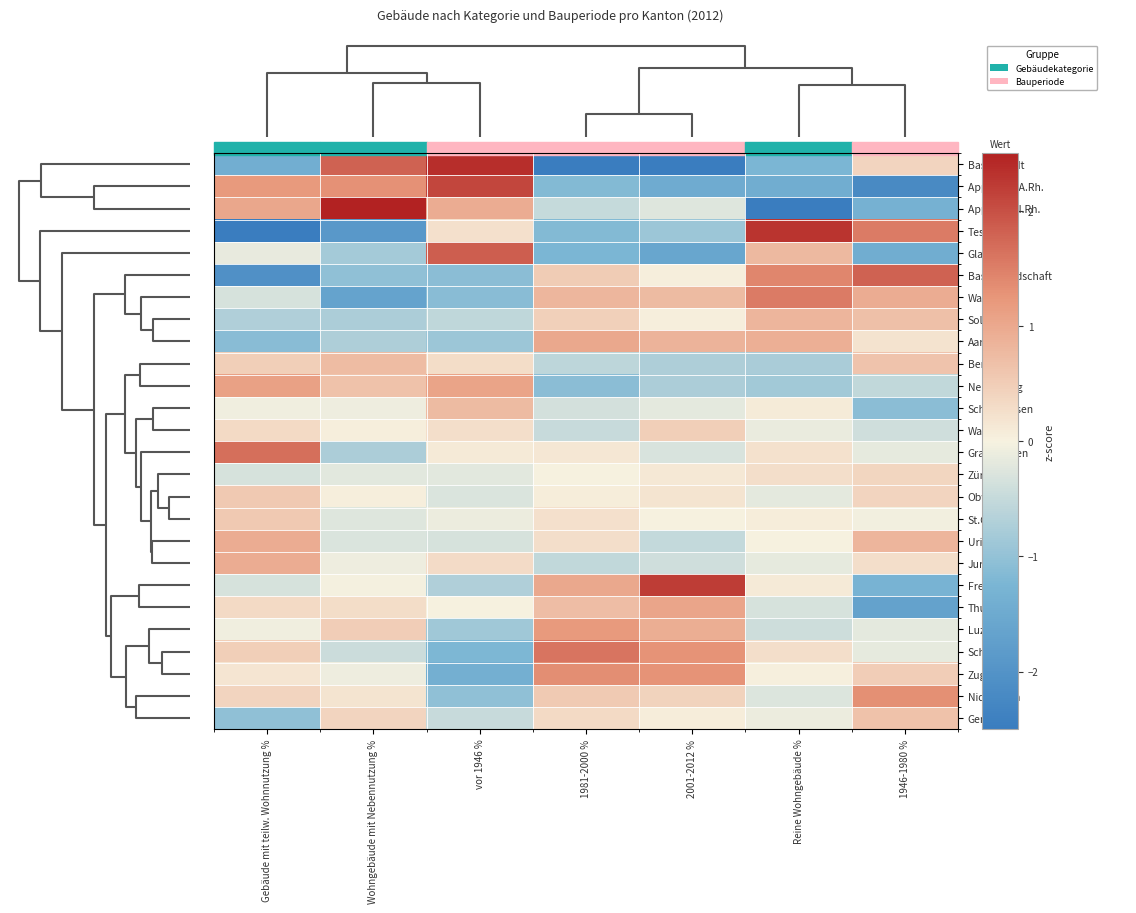

How many series are shown in this chart?

26